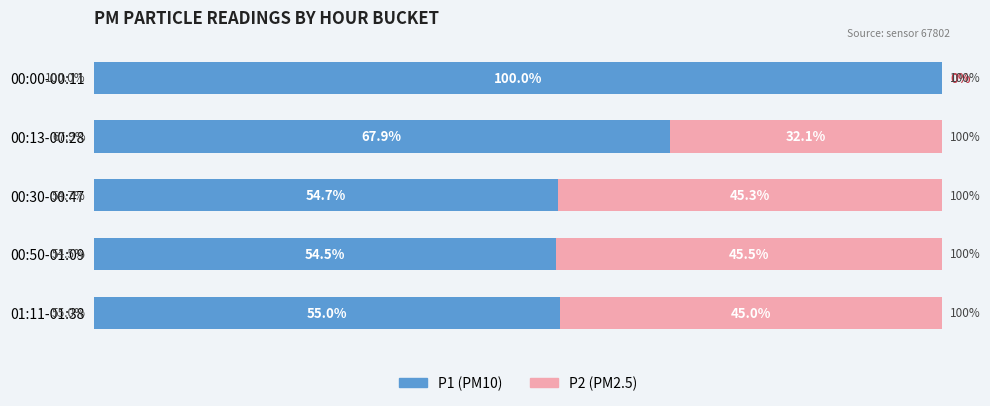

True or false: P2 has a value of 17.1 at 00:13-00:28.

False